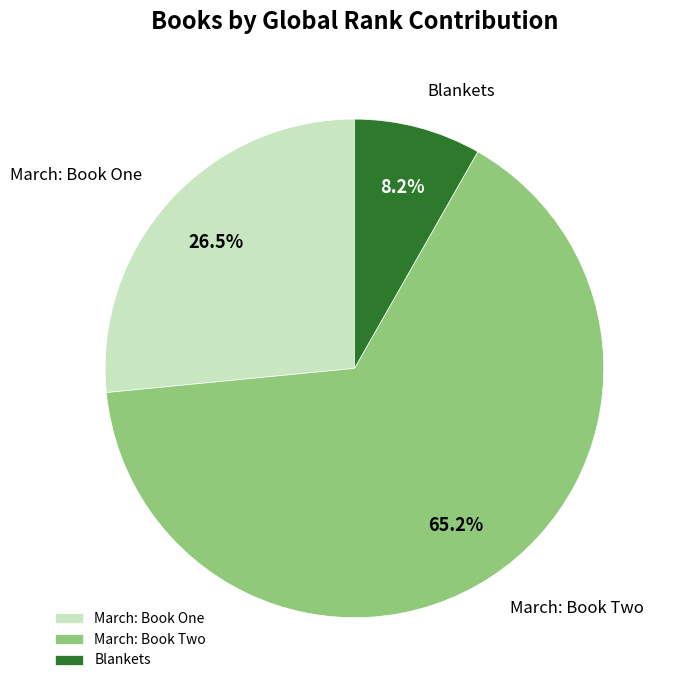

Which category accounts for the majority?

March: Book Two